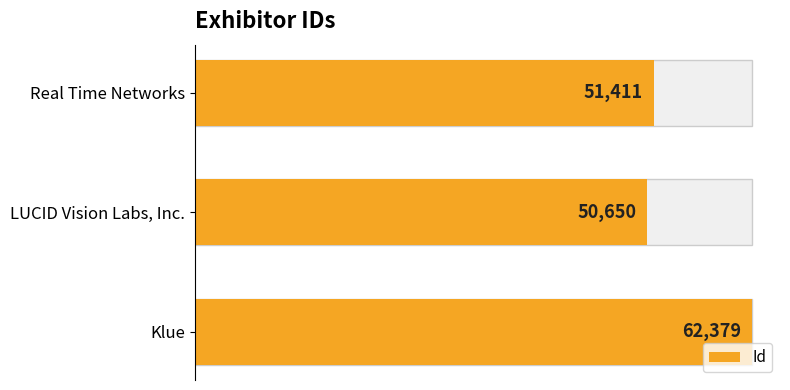

Does the chart contain stacked bars?

No